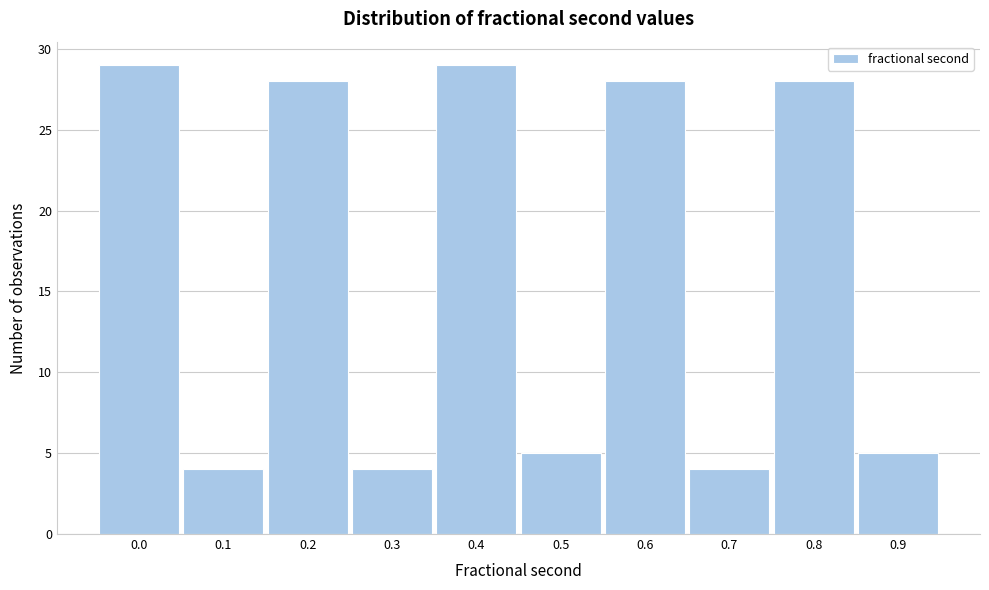

Reading left to right, what are all the values shown in this chart?

0.0=29	0.1=4	0.2=28	0.3=4	0.4=29	0.5=5	0.6=28	0.7=4	0.8=28	0.9=5